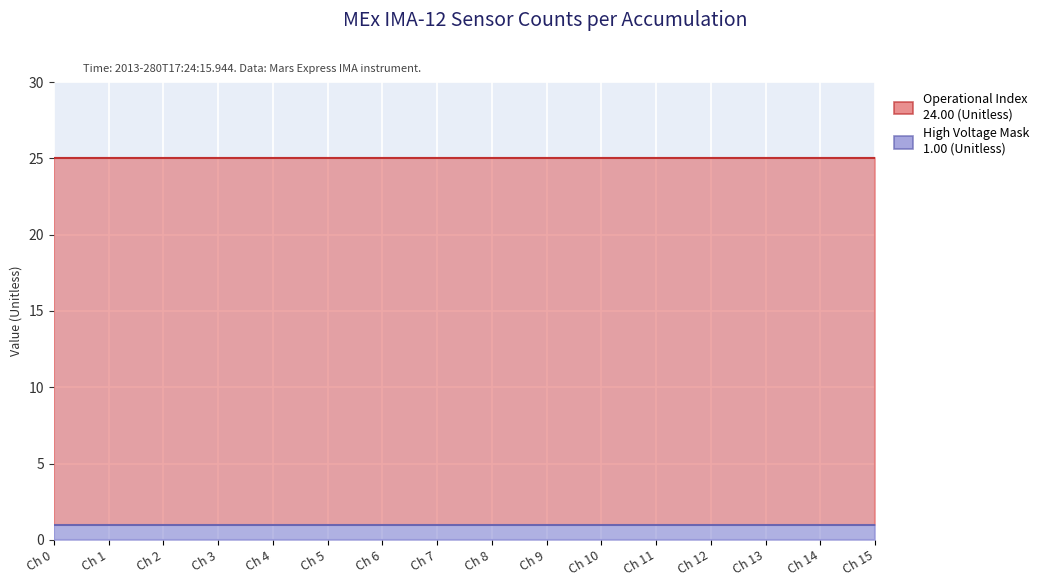

True or false: Shadow Mask and High Voltage Mask intersect in this chart.

False